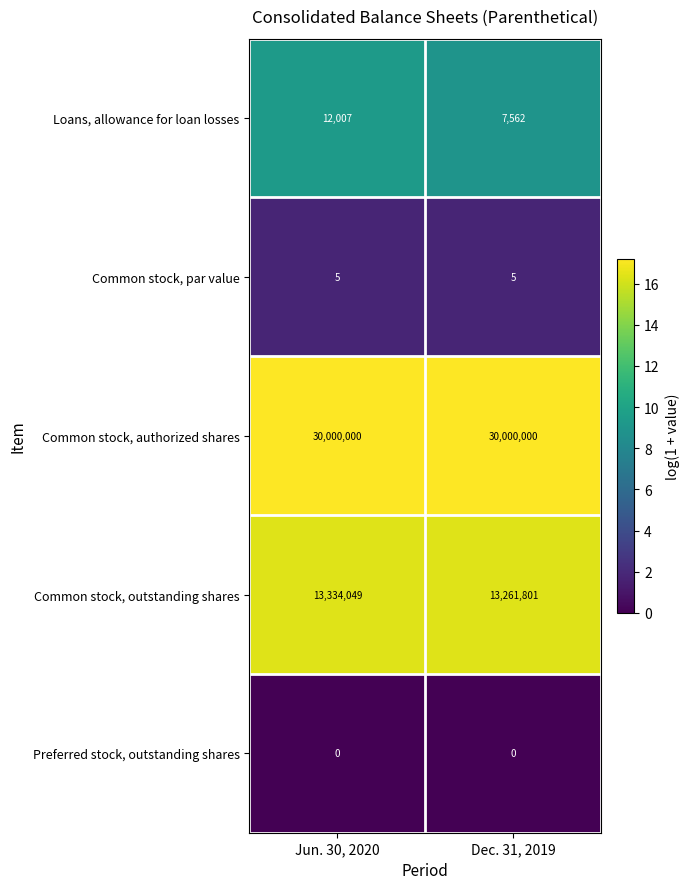

What is the difference between the Common stock, outstanding shares values at Jun. 30, 2020 and Dec. 31, 2019?

72248